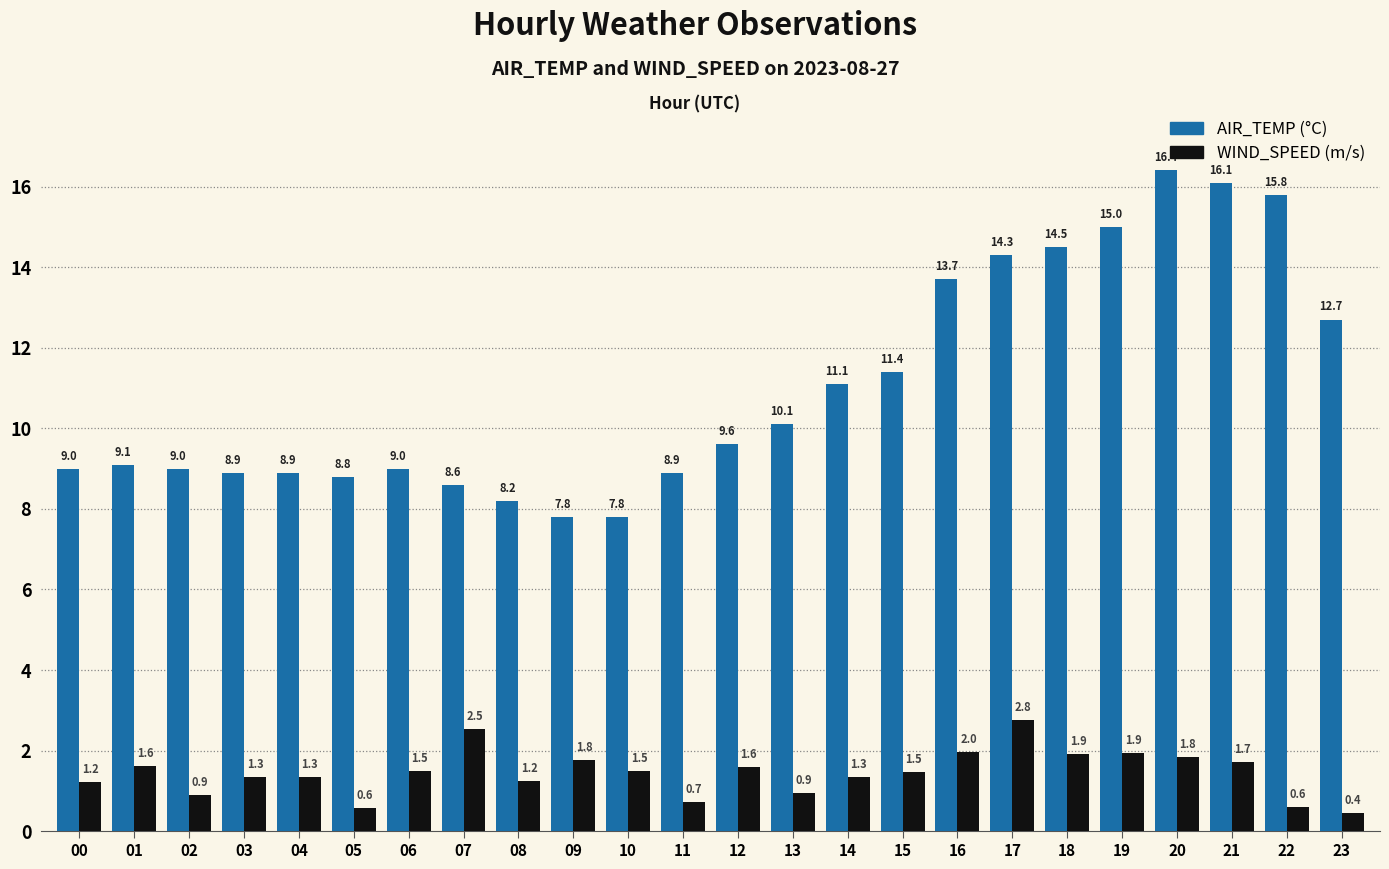

At which category is the sum across all series the highest?

20